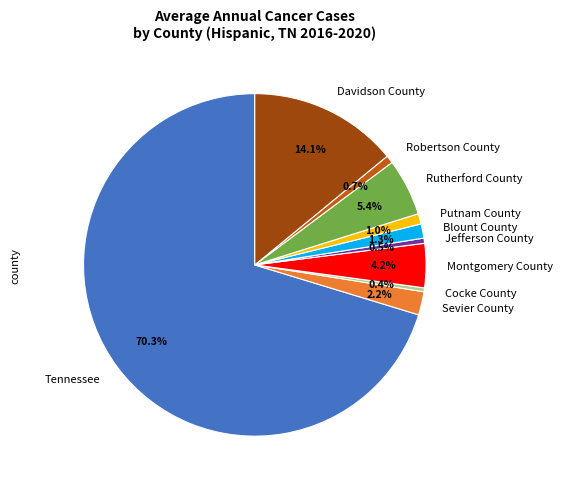

The Putnam County slice represents 11% of the pie. True or false?

False